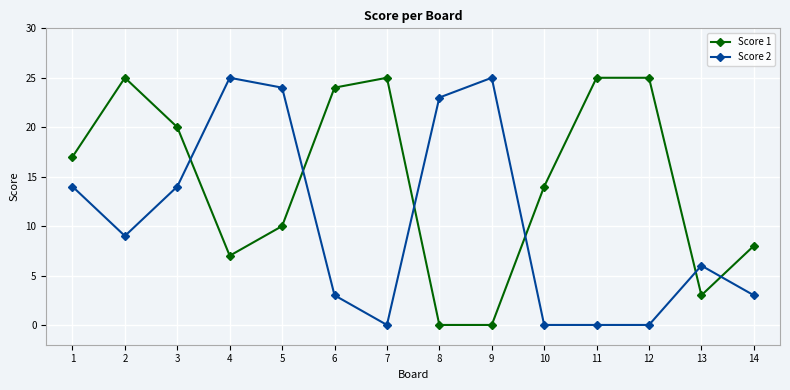

Reading right to left, what are all the values shown in this chart?

Score 1: 8	3	25	25	14	0	0	25	24	10	7	20	25	17
Score 2: 3	6	0	0	0	25	23	0	3	24	25	14	9	14